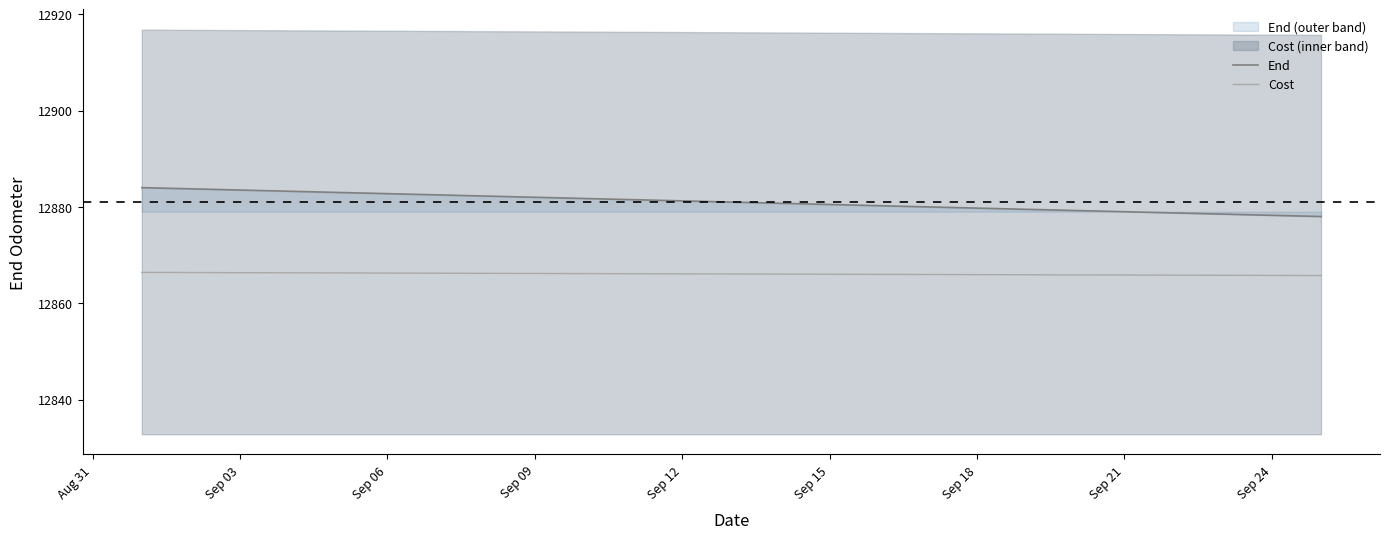

Is it true that Cost equals 19365.9 at Sep 12?

False